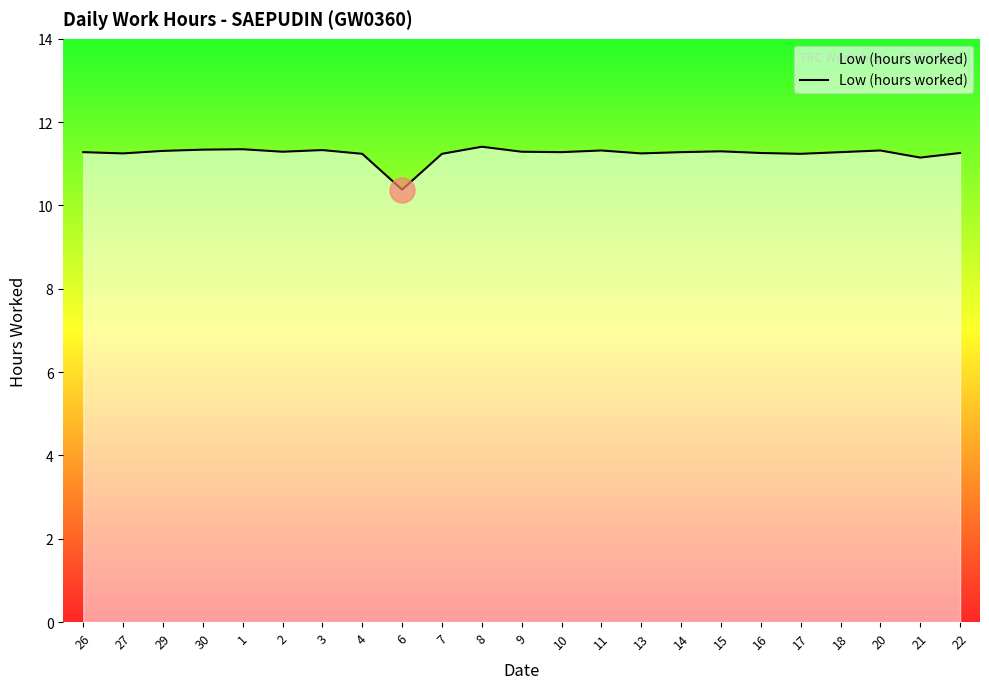

What is the average value?

11.2